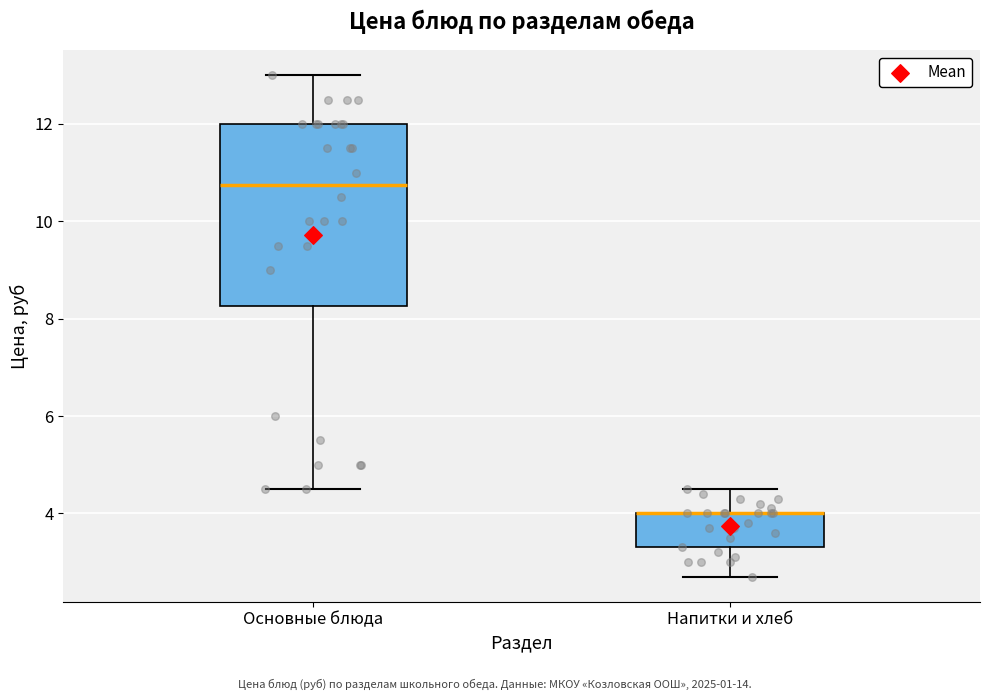

Reading left to right, transcribe this box plot: for each box, give where its median line is, the range the box spans, and where its two whiskers end, as read against the y-axis. The values are not printed on the chart, so give them approximately, as read against the axis.

Основные блюда: median 10.8, box 8.2 to 12.0, whiskers 4.6 to 13.0
Напитки и хлеб: median 4.0 (drawn on the box's upper edge), box 3.4 to 4.0, whiskers 2.8 to 4.6